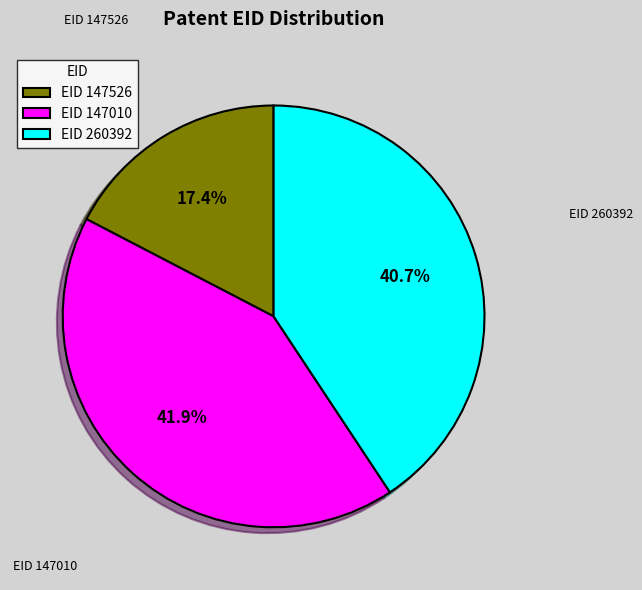

How many segments does this pie chart have?

3